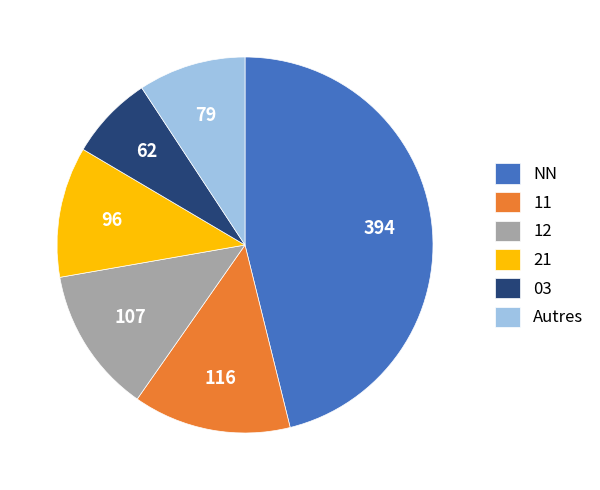

Rank the categories by value from lowest to highest.

03, Autres, 21, 12, 11, NN